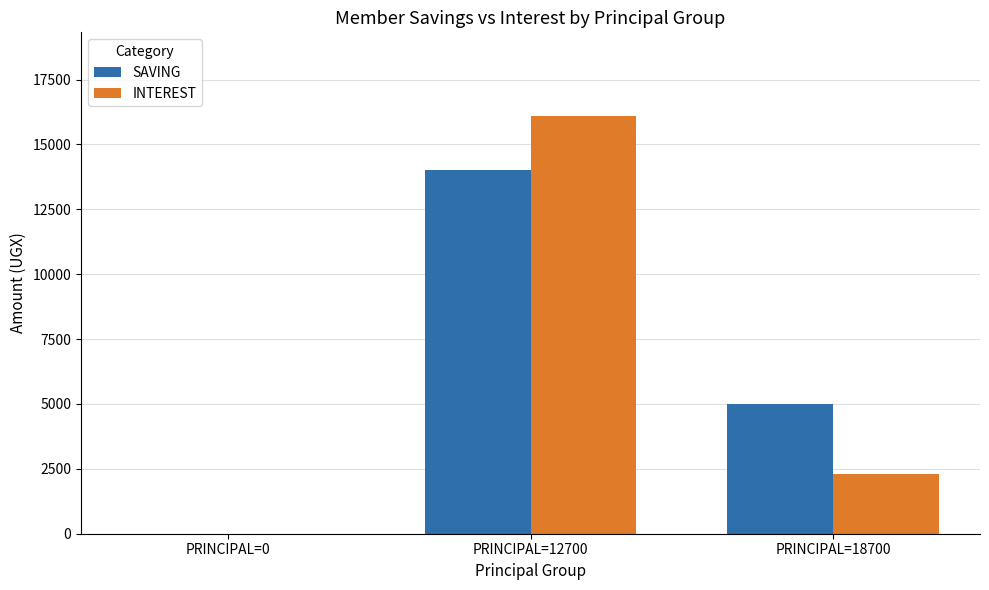

Is it true that SAVING equals 14000 at PRINCIPAL=12700?

True